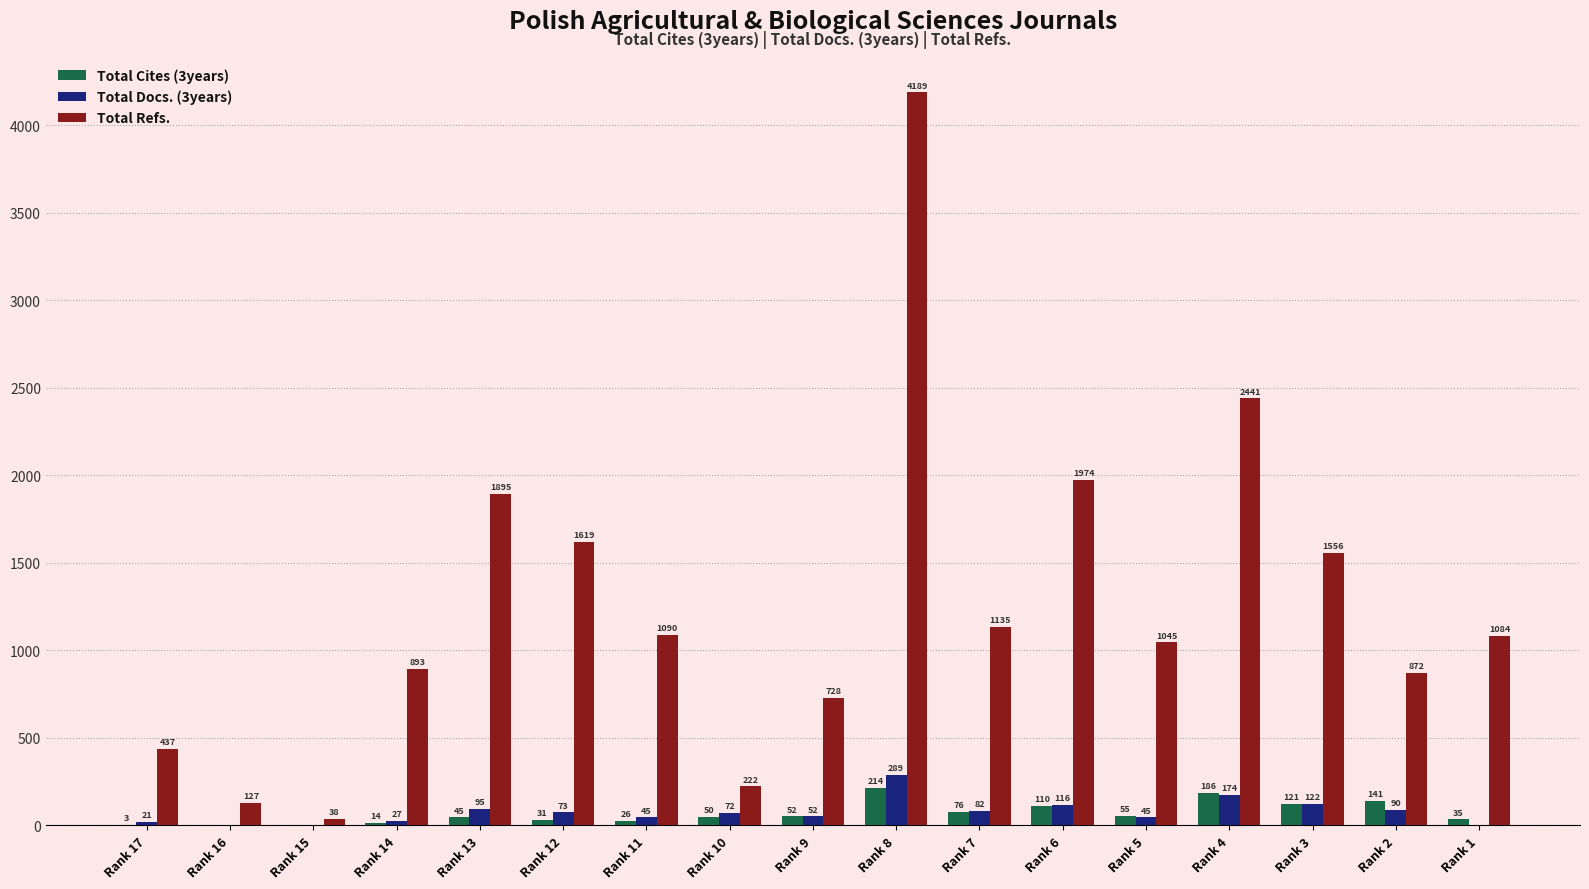

Where does the Total Refs. series first go above 1084?

Rank 13